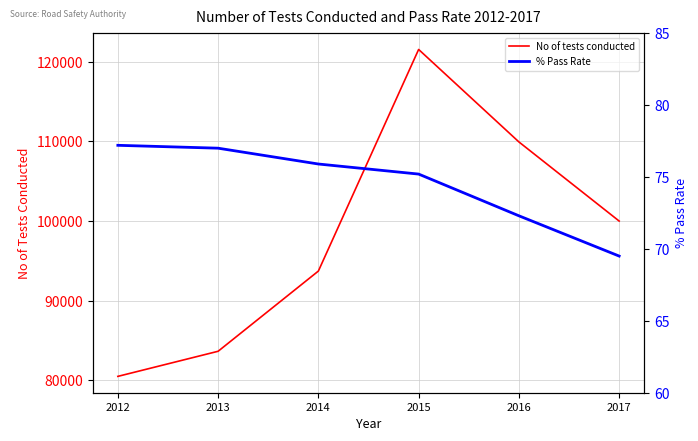

What is the lowest value of the No of tests conducted series?

80465